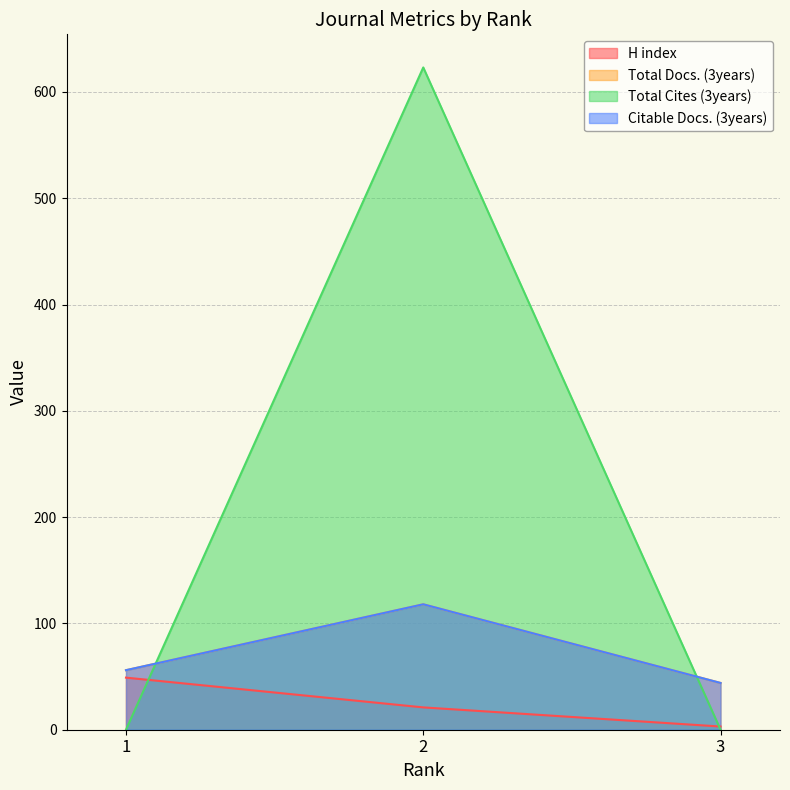

Which category has the highest value across all series?

2